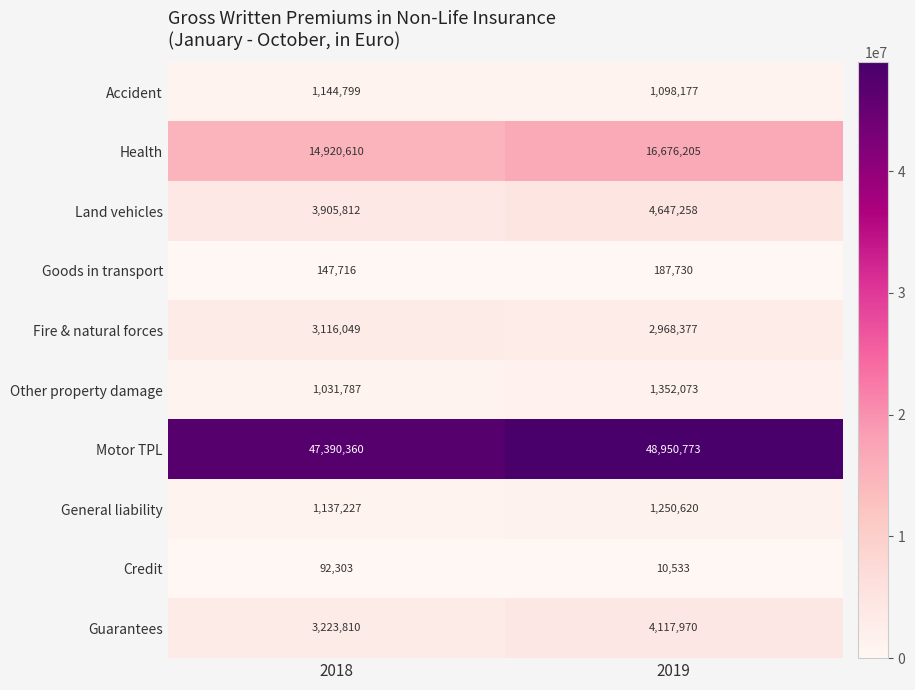

At 2019, list the series in order from largest to smallest.

Motor TPL, Health, Land vehicles, Guarantees, Fire & natural forces, Other property damage, General liability, Accident, Goods in transport, Credit